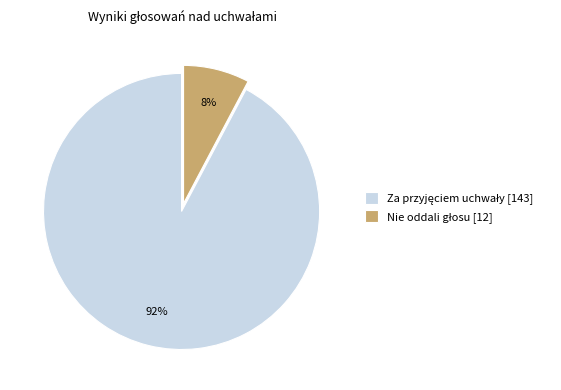

To the nearest percent, what is the average slice percentage?

50%